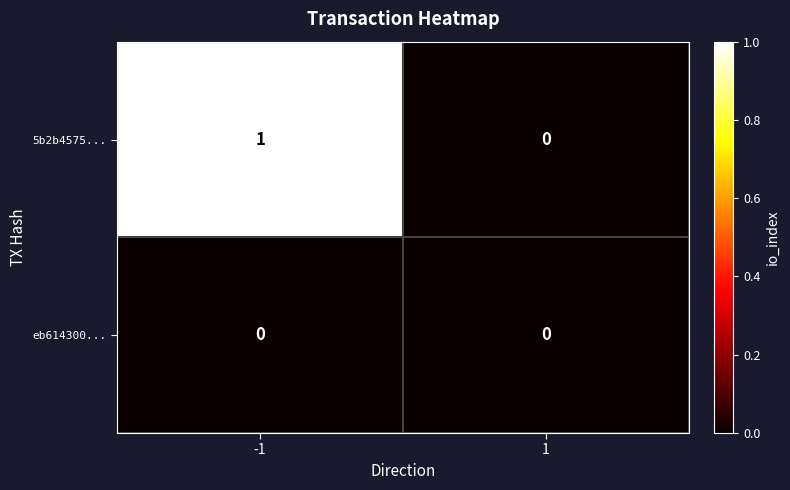

How many categories are shown in the chart?

2